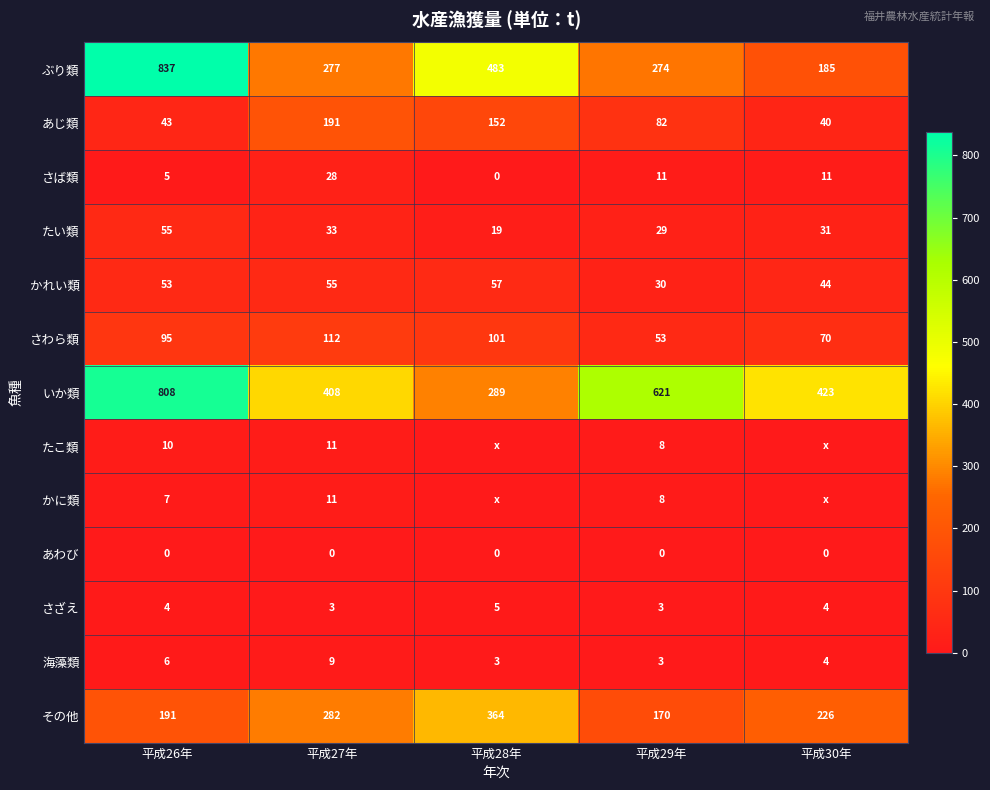

Which category has the lowest value across all series?

平成28年